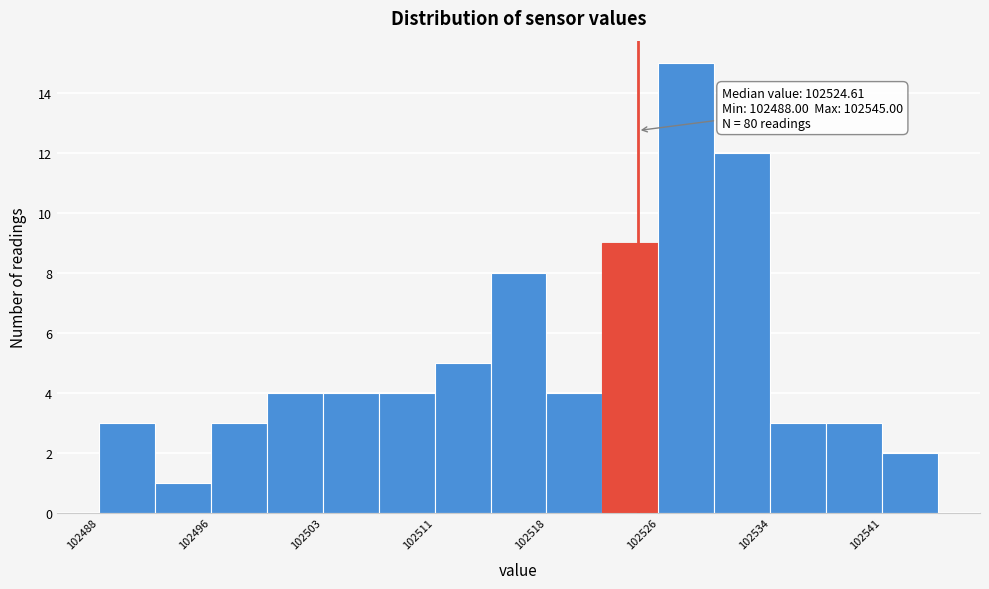

Read against the x-axis, roughly where is the centre of the tallest bar?

102528